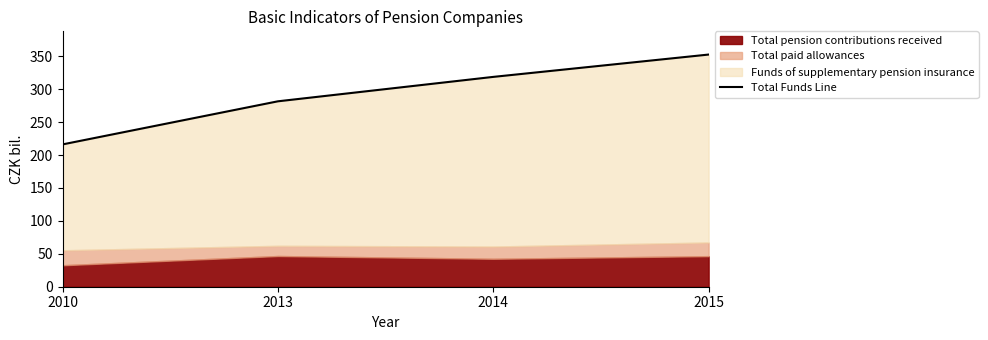

Which label corresponds to the largest value in the chart?

2015